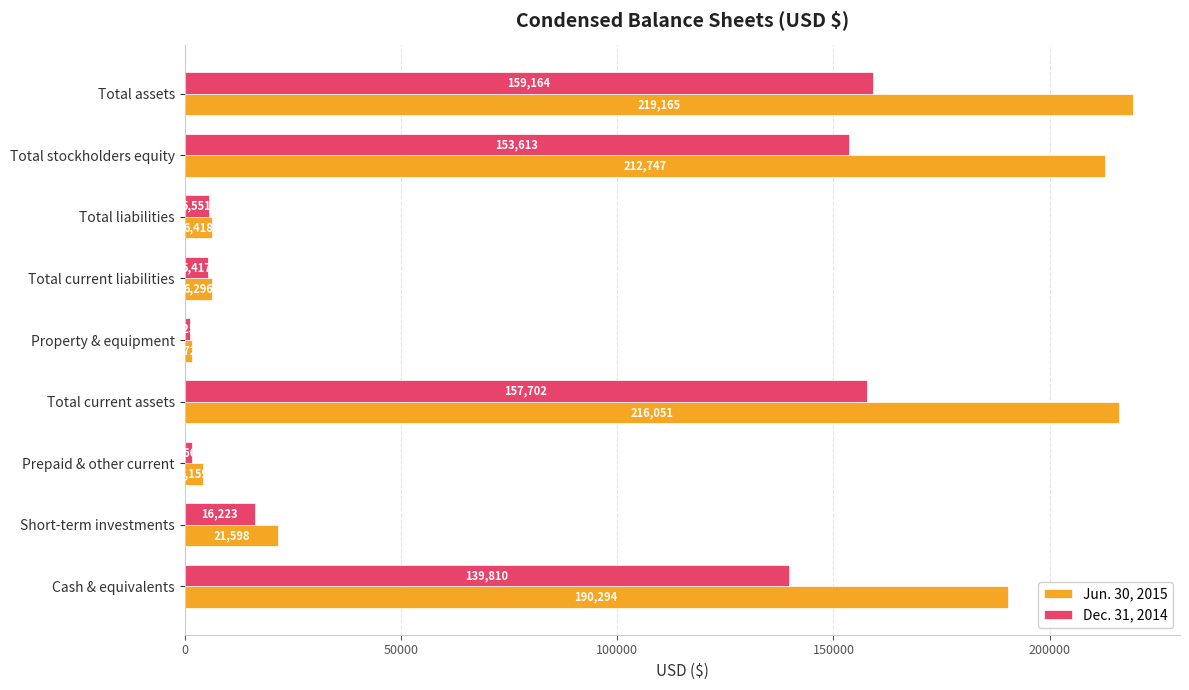

What is the sum of all Jun. 30, 2015 values?

878455